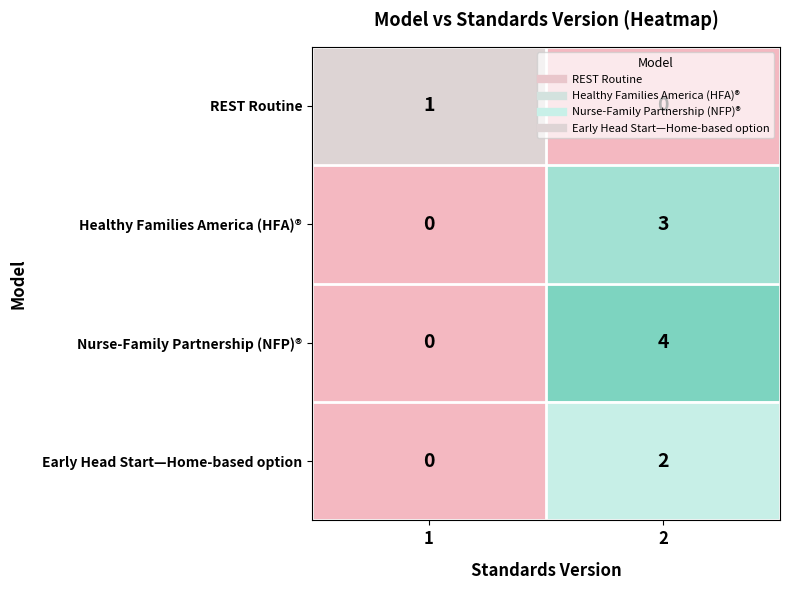

List the series in order of their peak value, highest first.

Nurse-Family Partnership (NFP)®, Healthy Families America (HFA)®, Early Head Start—Home-based option, REST Routine